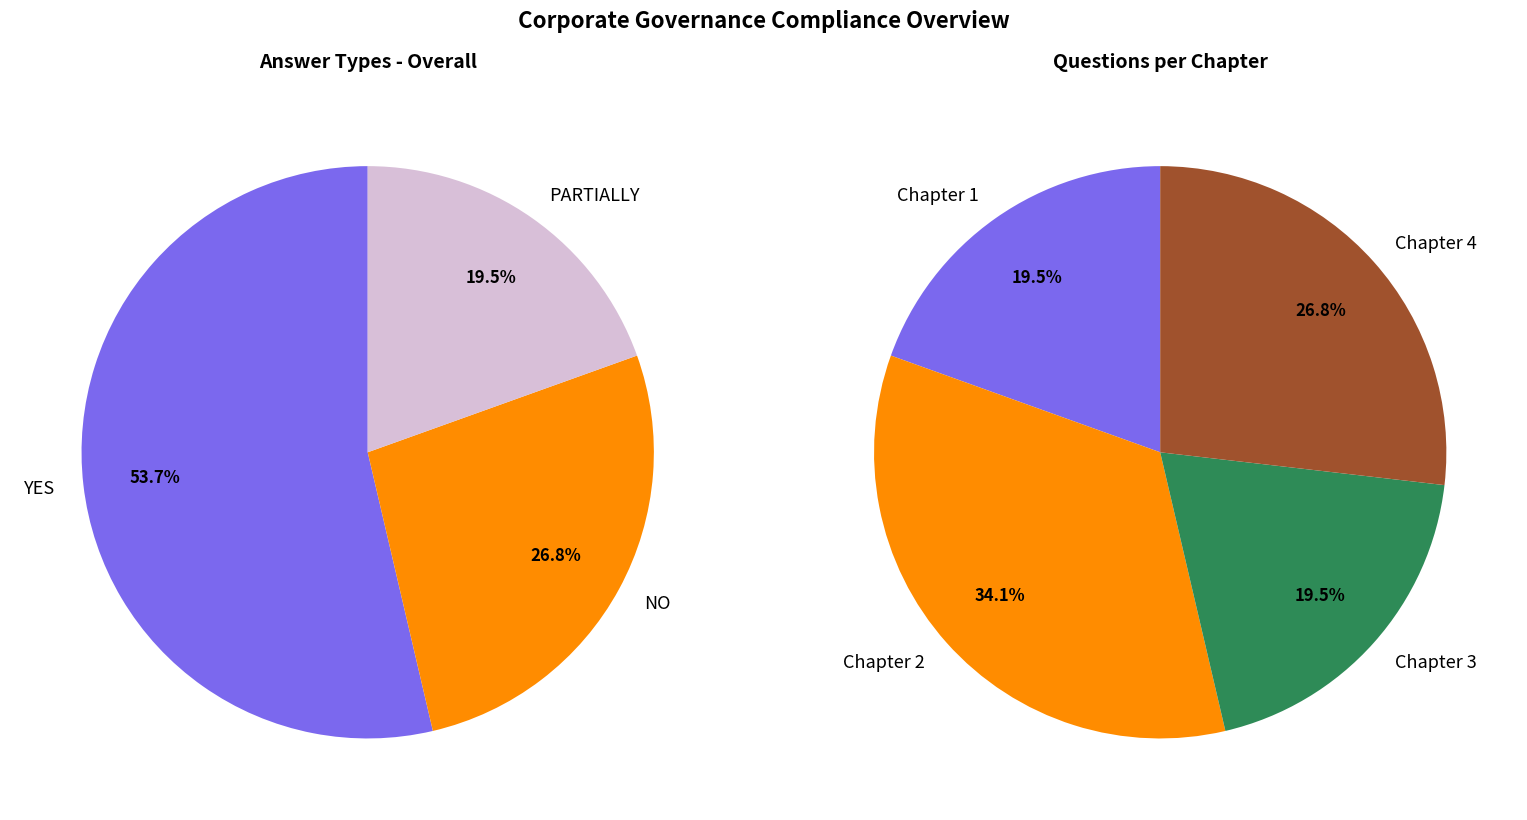

Does Chapter 6 represent more than half of the total?

No